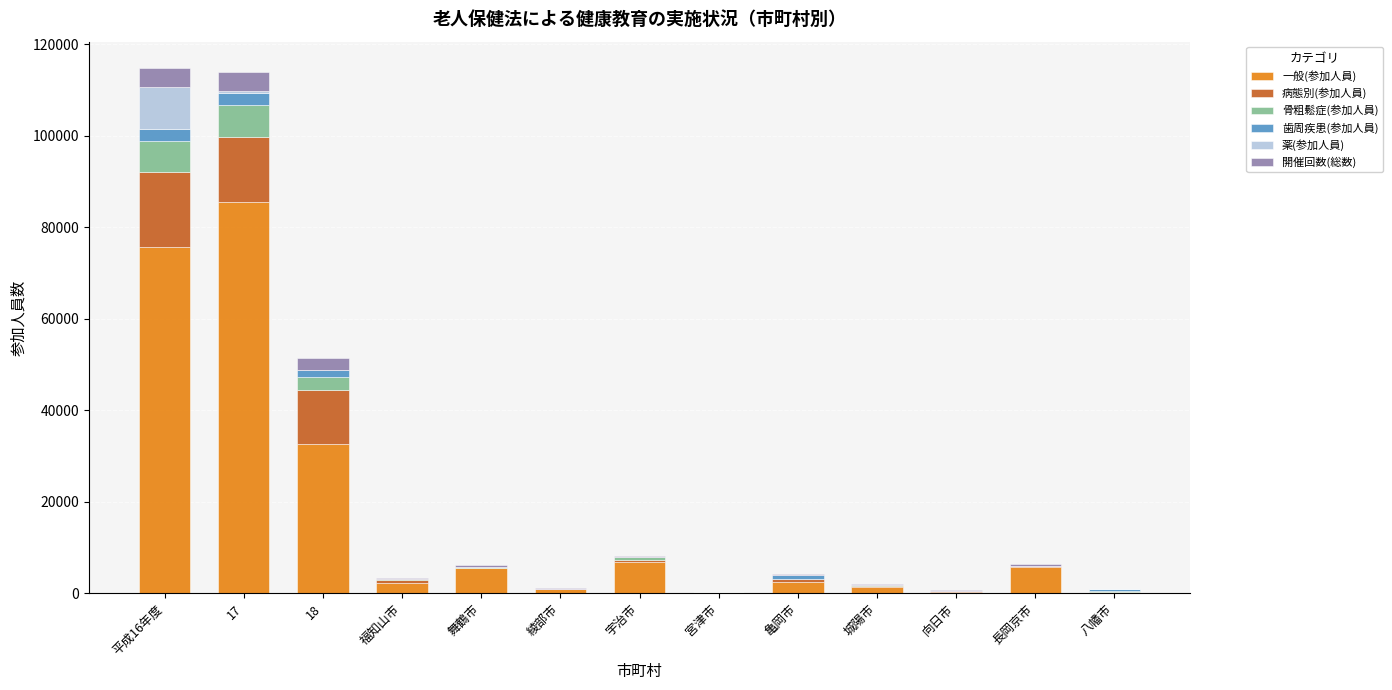

What are all the series names shown in the legend?

一般(参加人員), 病態別(参加人員), 骨粗鬆症(参加人員), 歯周疾患(参加人員), 薬(参加人員), 開催回数(総数)